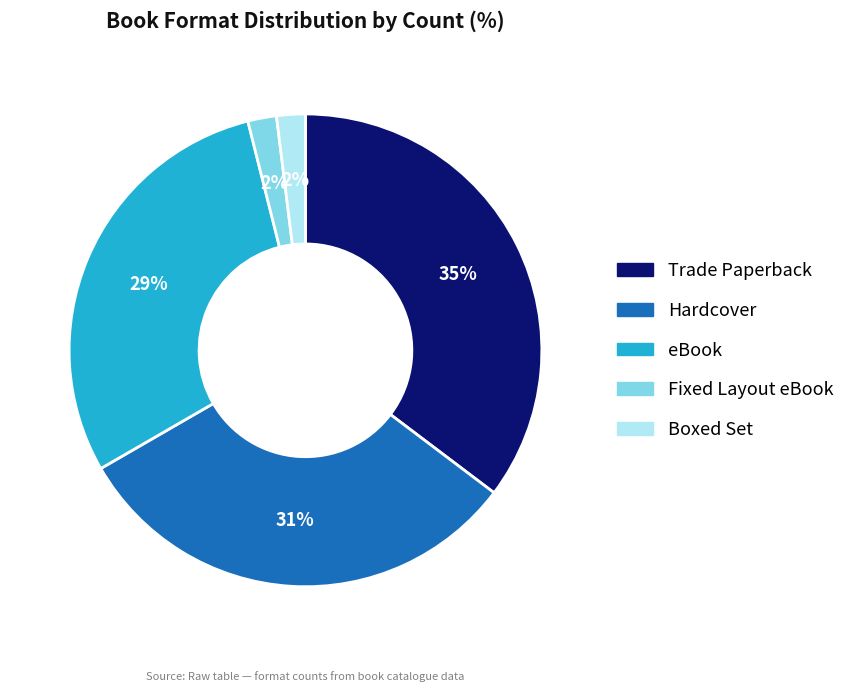

How many segments does this pie chart have?

5